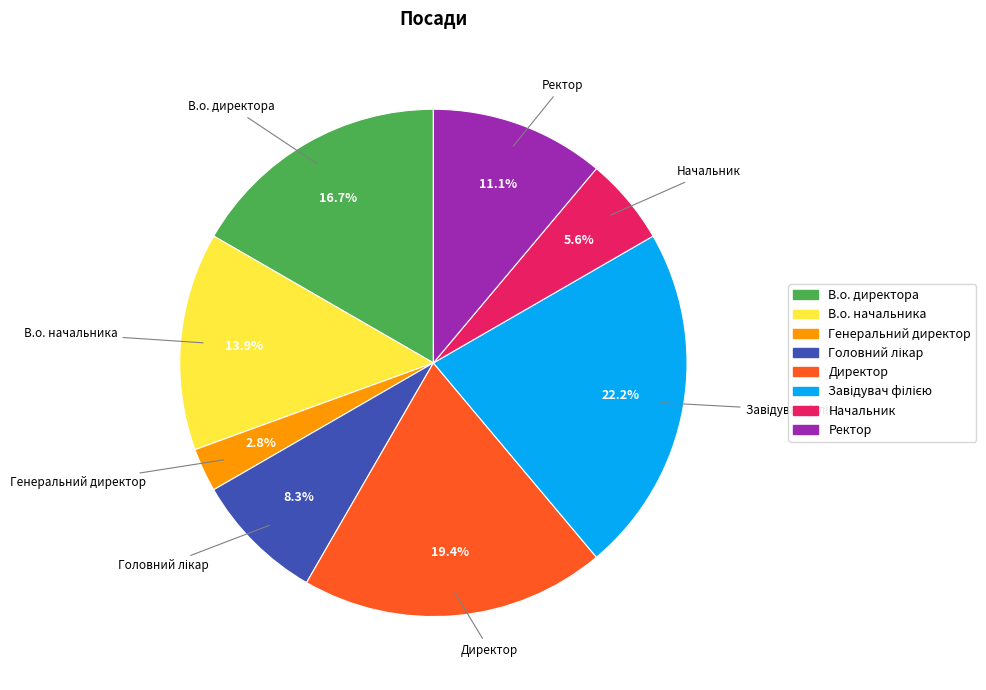

Between Ректор and В.о. директора, which is larger?

В.о. директора